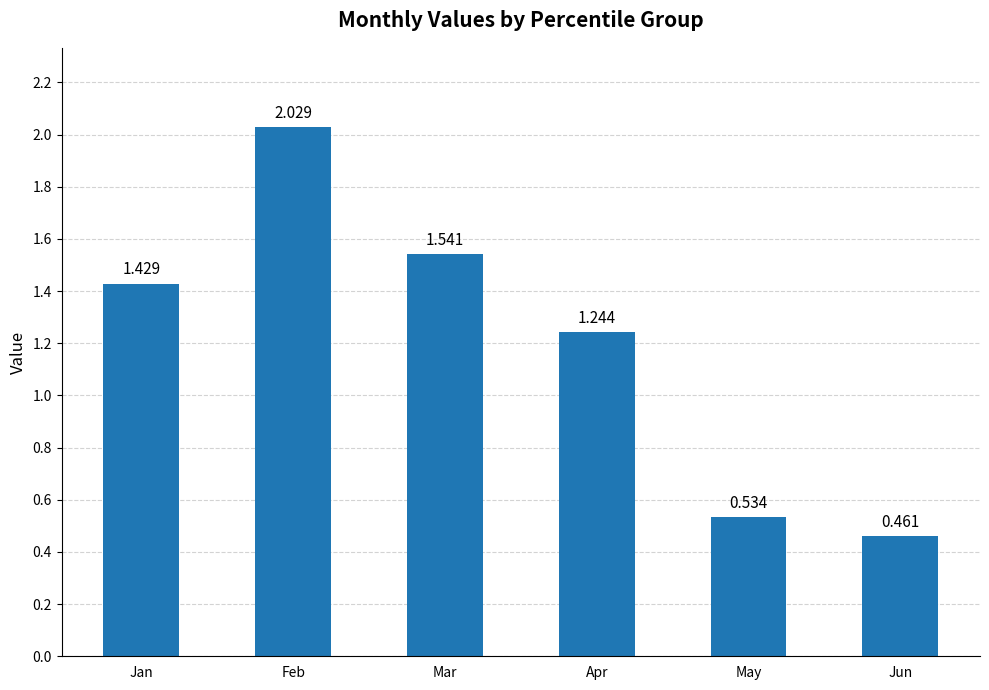

What is the difference between the second highest and second lowest values?

1.0